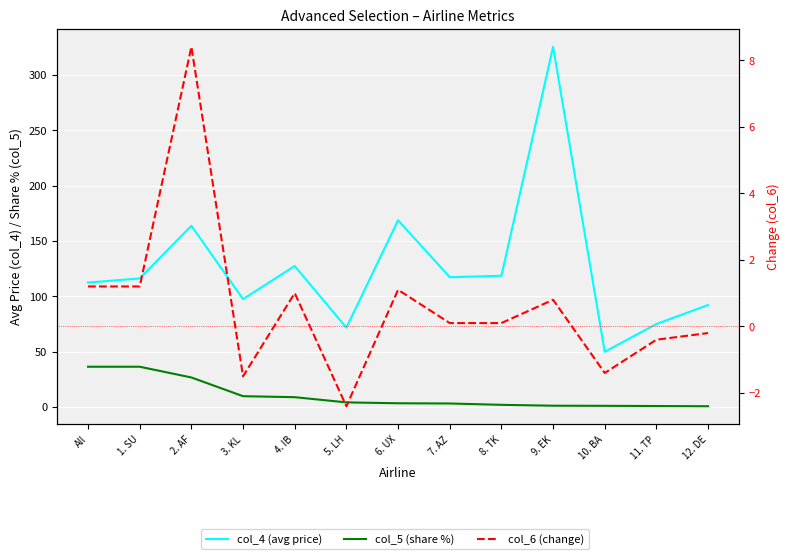

At which label is col_6 closest to 3?

All